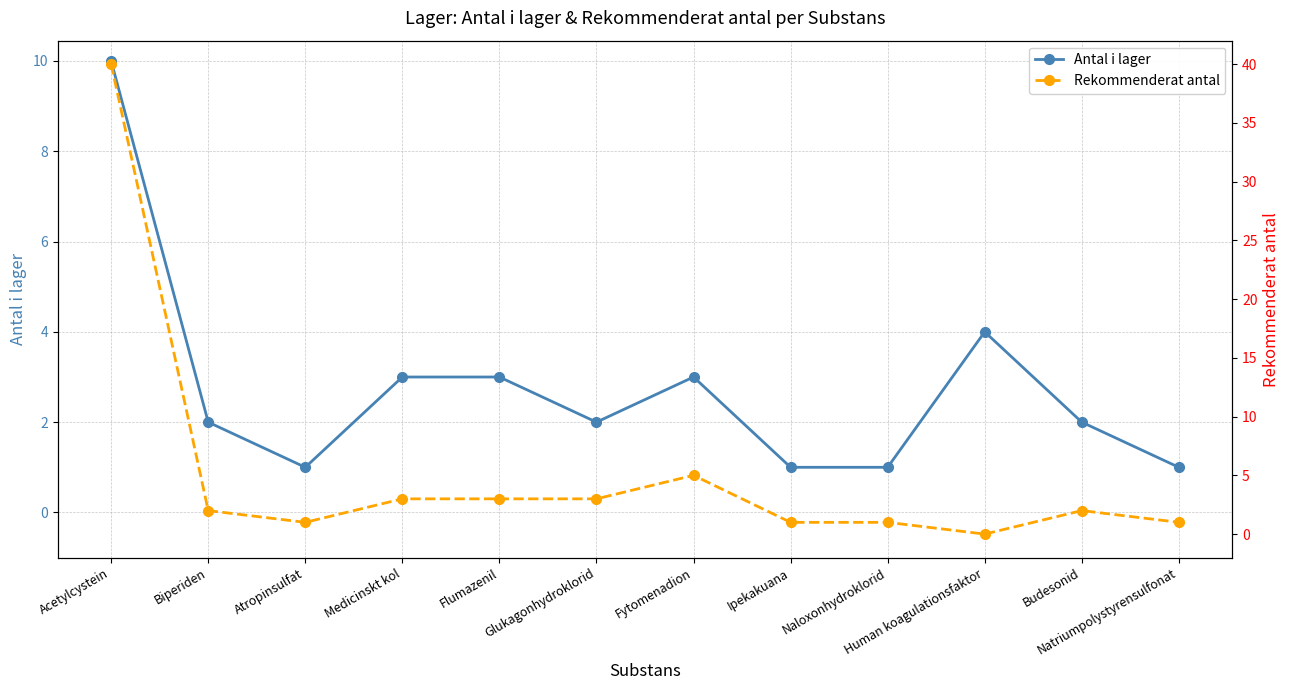

List the labels in order of Rekommenderat antal value, smallest first.

Human koagulationsfaktor, Atropinsulfat, Ipekakuana, Naloxonhydroklorid, Natriumpolystyrensulfonat, Biperiden, Budesonid, Medicinskt kol, Flumazenil, Glukagonhydroklorid, Fytomenadion, Acetylcystein